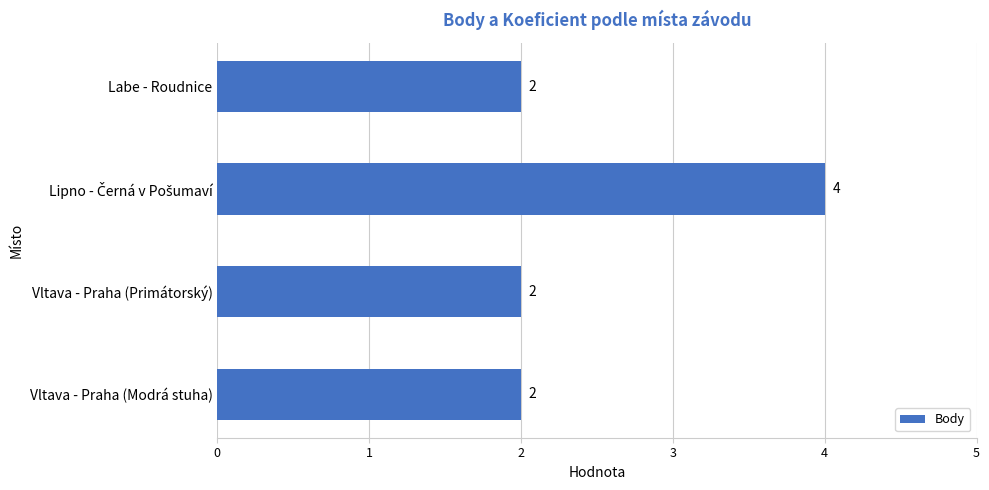

How many values are between 2 and 4?

4